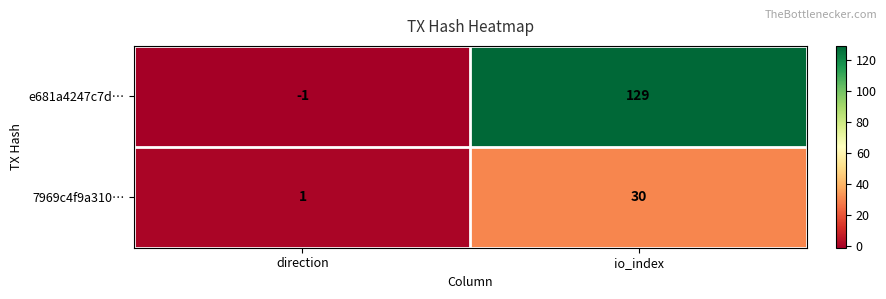

Rank the series by their maximum value, from highest to lowest.

e681a4247c7d…, 7969c4f9a310…